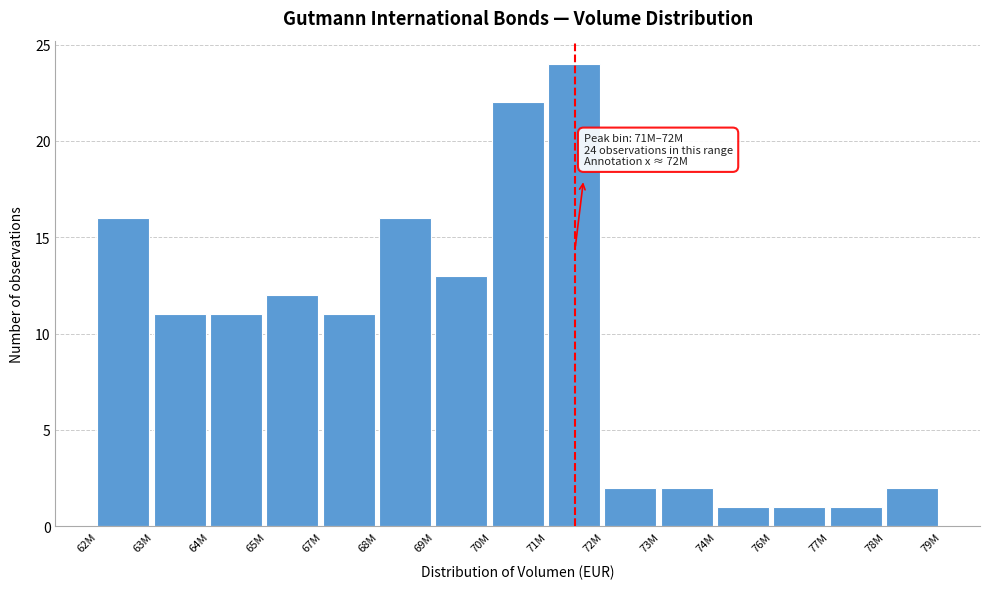

Reading left to right, what are all the values shown in this chart?

62M=16	63M=11	64M=11	65M=12	67M=11	68M=16	69M=13	70M=22	71M=24	72M=2	73M=2	74M=1	76M=1	77M=1	78M=2